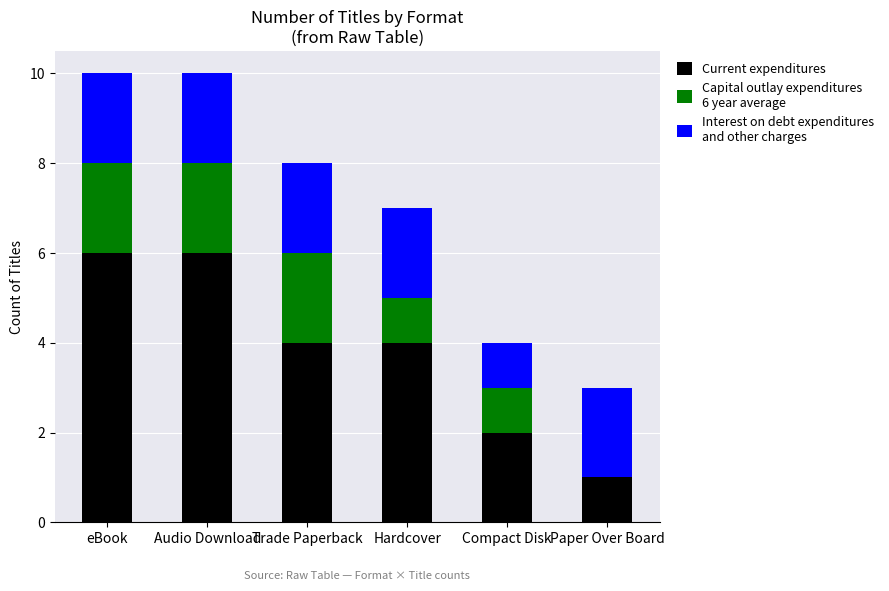

What is the total value across all series at Hardcover?

7